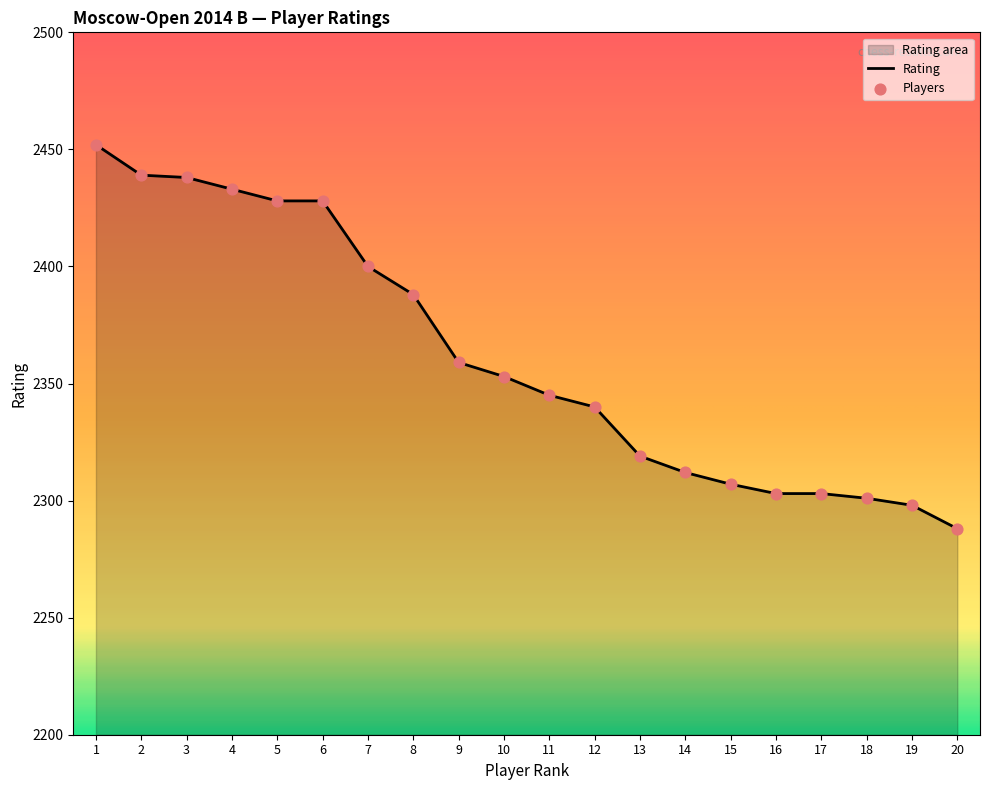

Which has a higher value, 5 or 17?

5